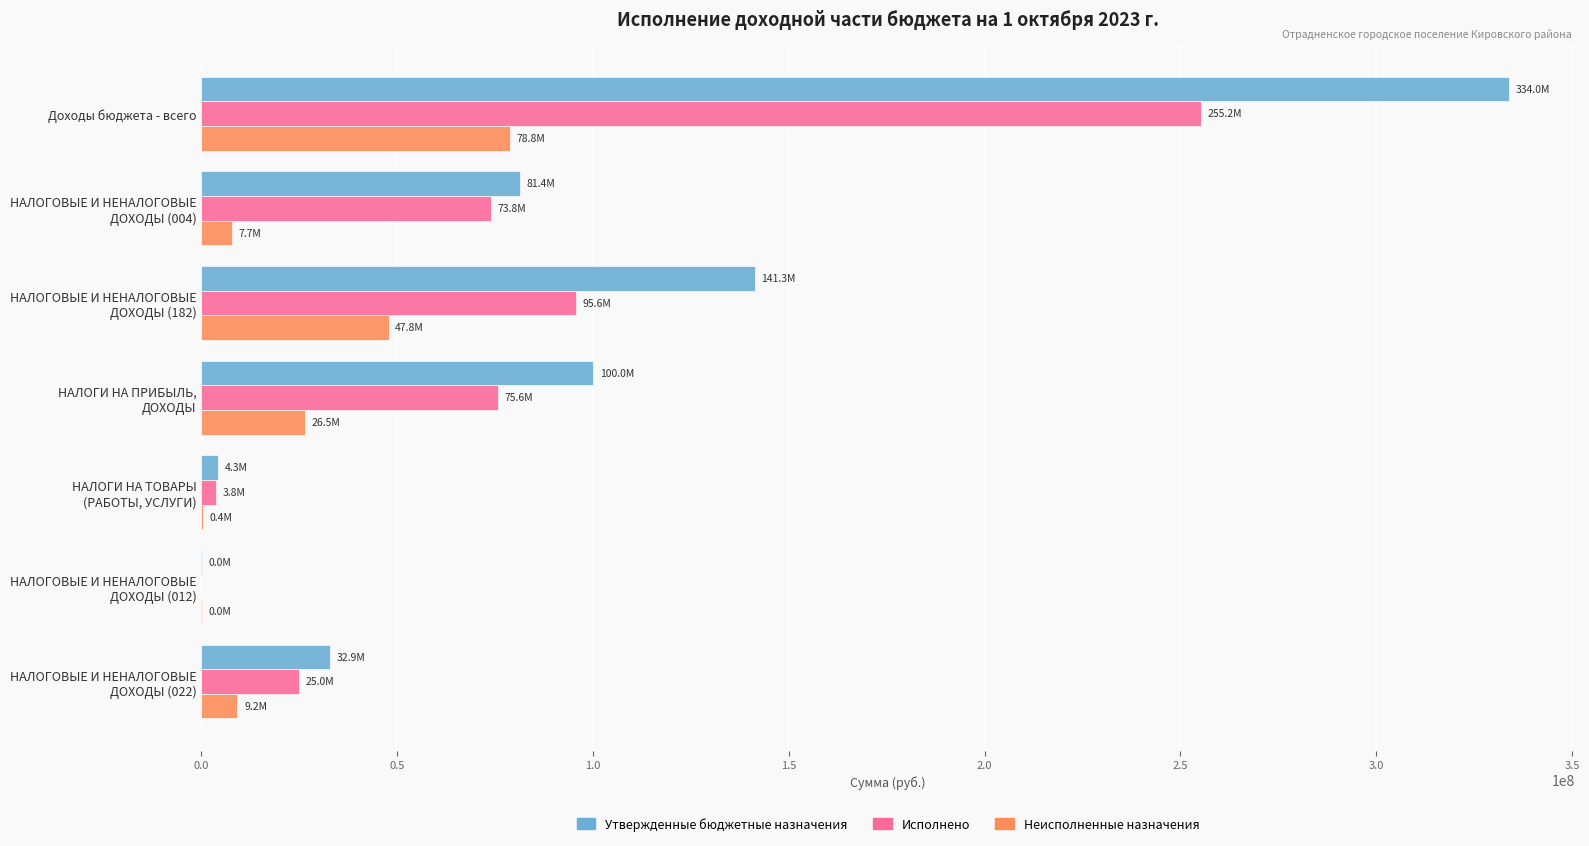

What is the sum of all Утвержденные бюджетные назначения values?

693873948.2